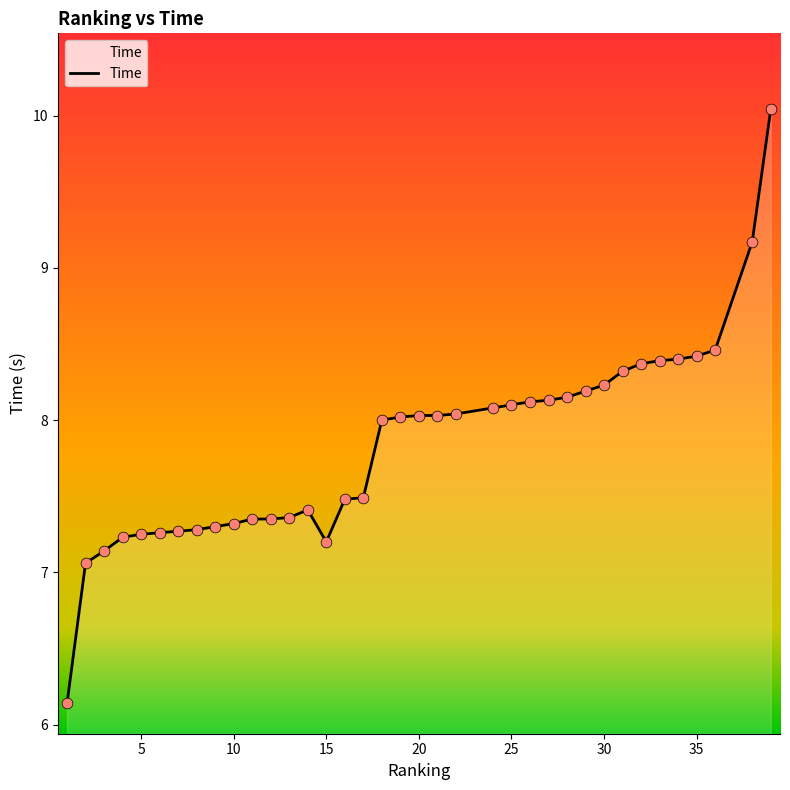

What is the maximum value shown in the chart?

10.0